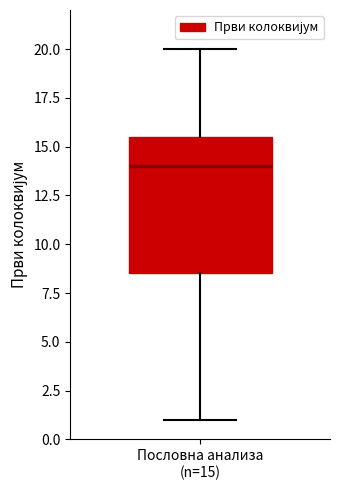

Transcribe this box plot: give where the median line is, the range the box spans, and where the two whiskers end, as read against the y-axis. The values are not printed on the chart, so give them approximately, as read against the axis.

median 14.0, box 8.5 to 15.5, whiskers 1.0 to 20.0